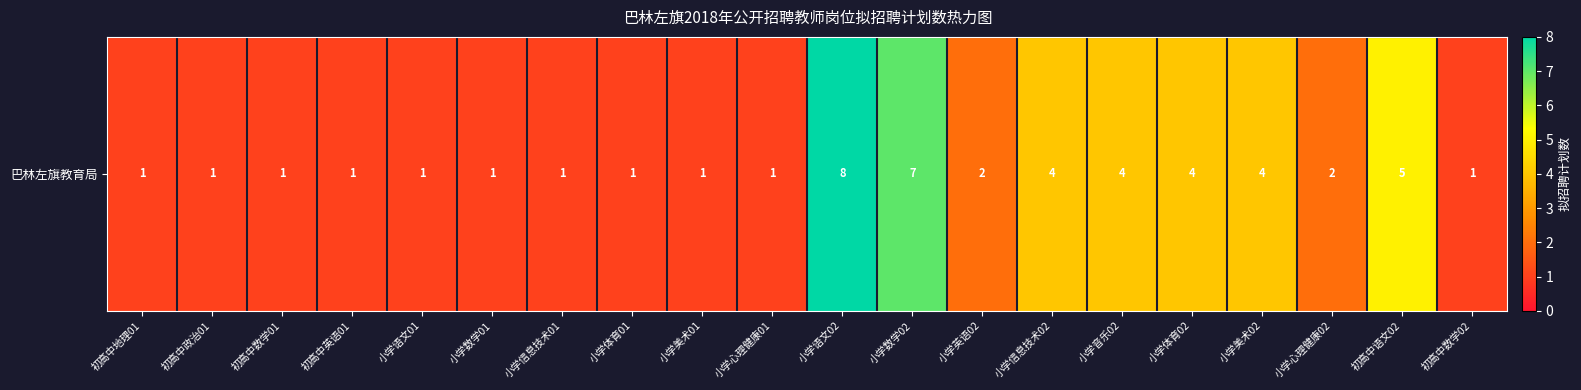

How many data points are above 1?

9